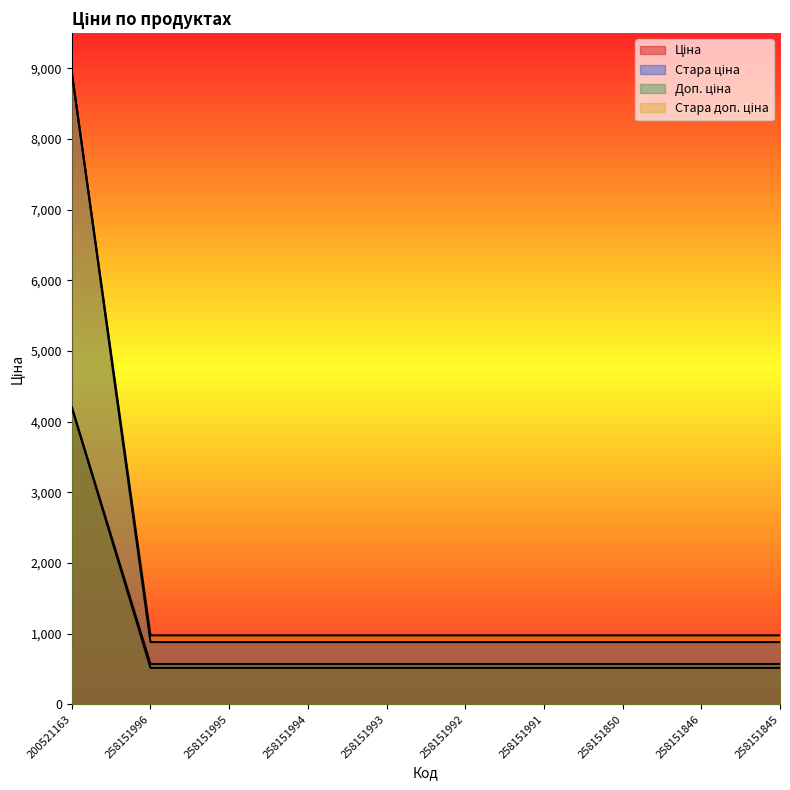

Does the chart have visible grid lines?

No